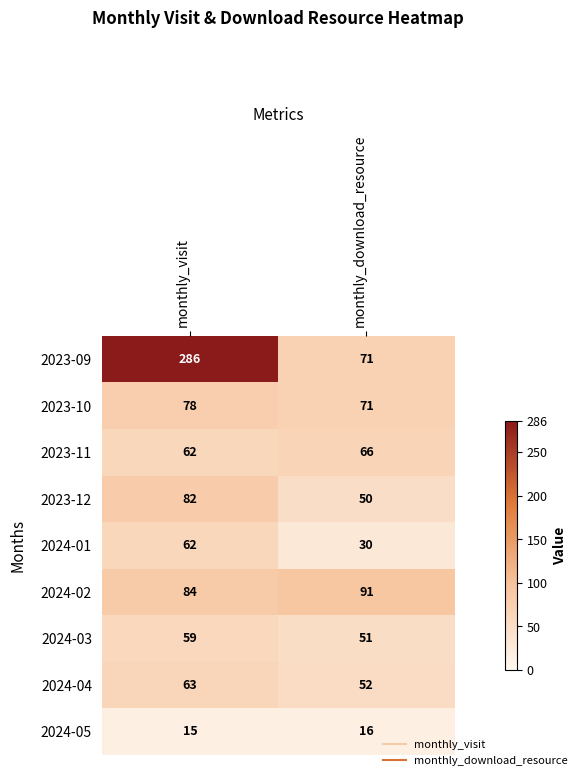

Which category has the lowest value across all series?

monthly_visit